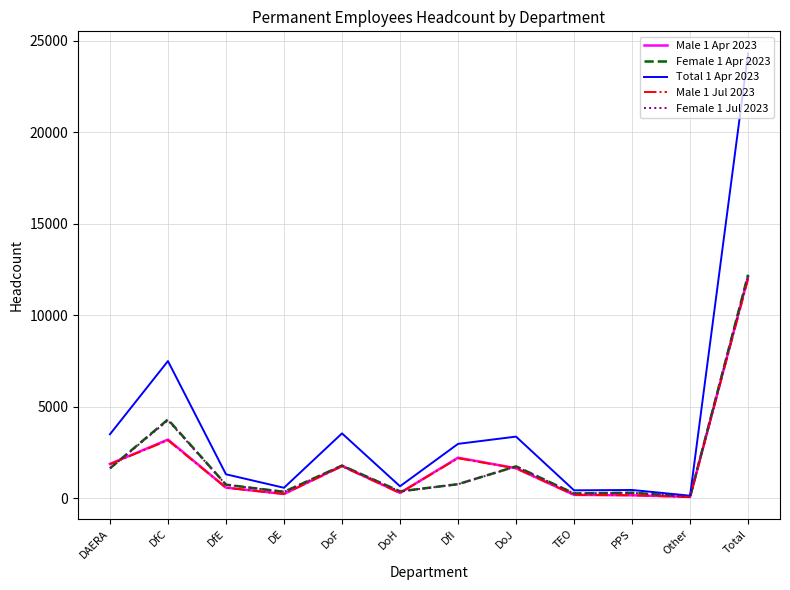

What is the highest value of the Male 1 Jul 2023 series?

11963